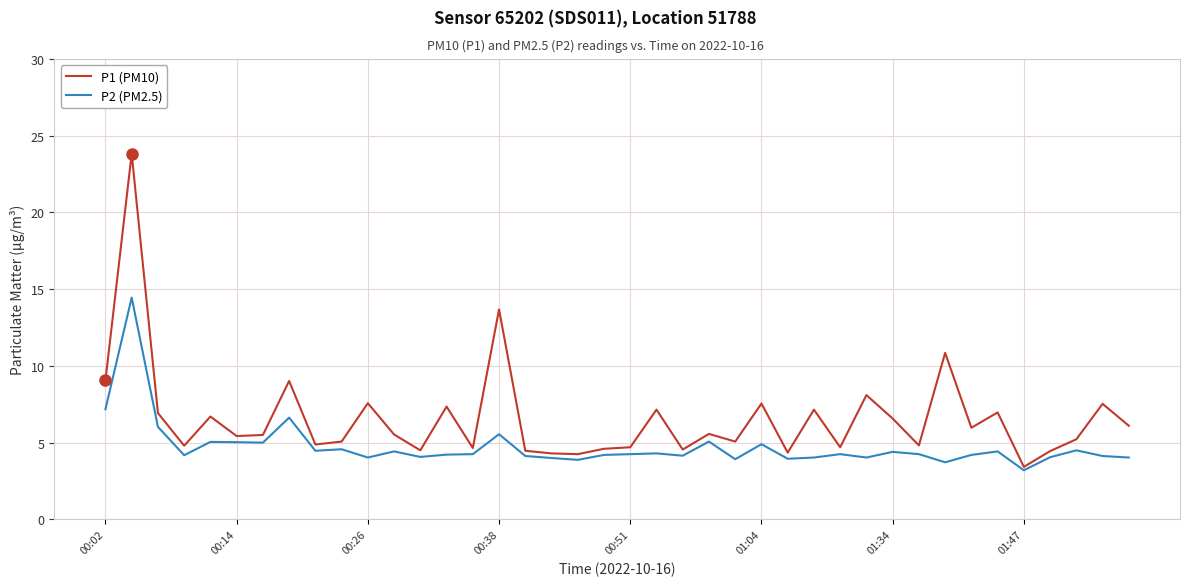

Is this an area chart (filled region under the line)?

No